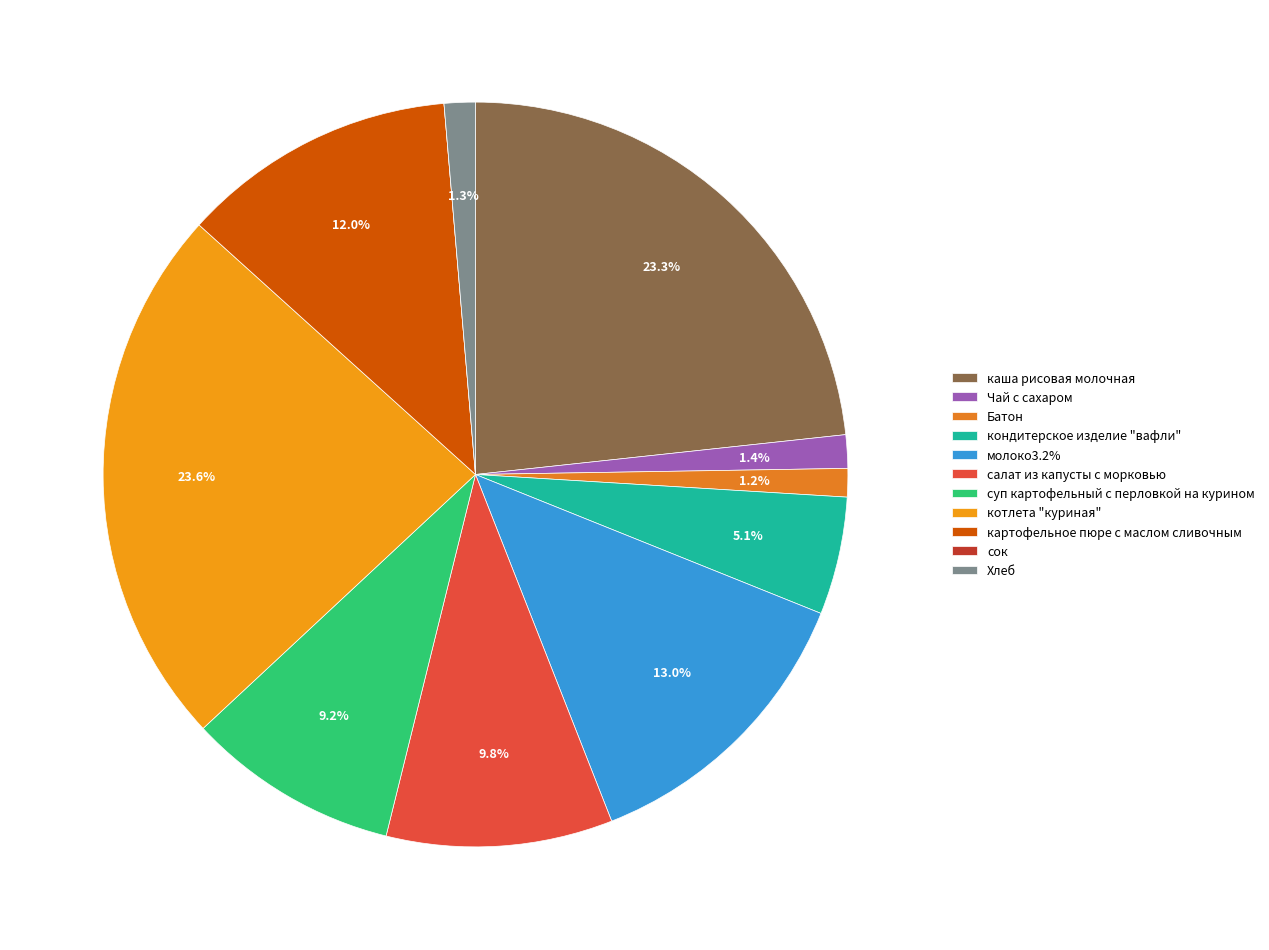

Does any single category account for the majority?

No